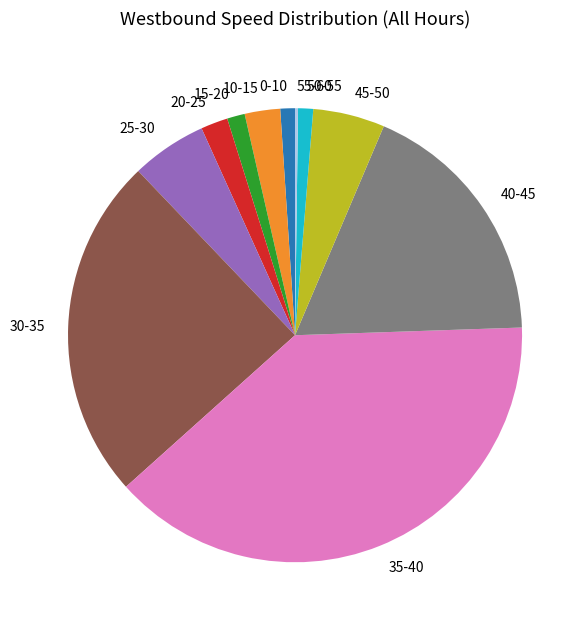

Is there a majority slice in this chart?

No